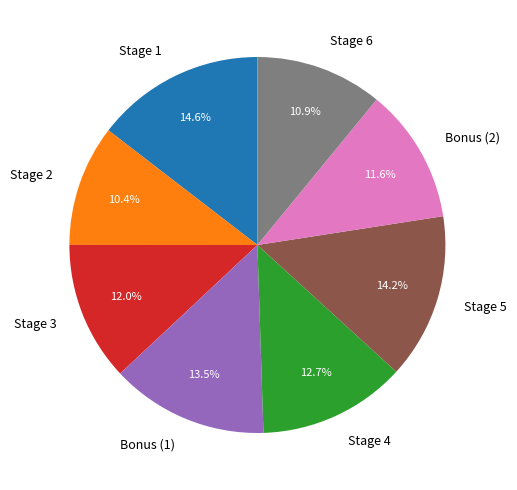

To the nearest percent, what portion does Stage 1 represent?

15%